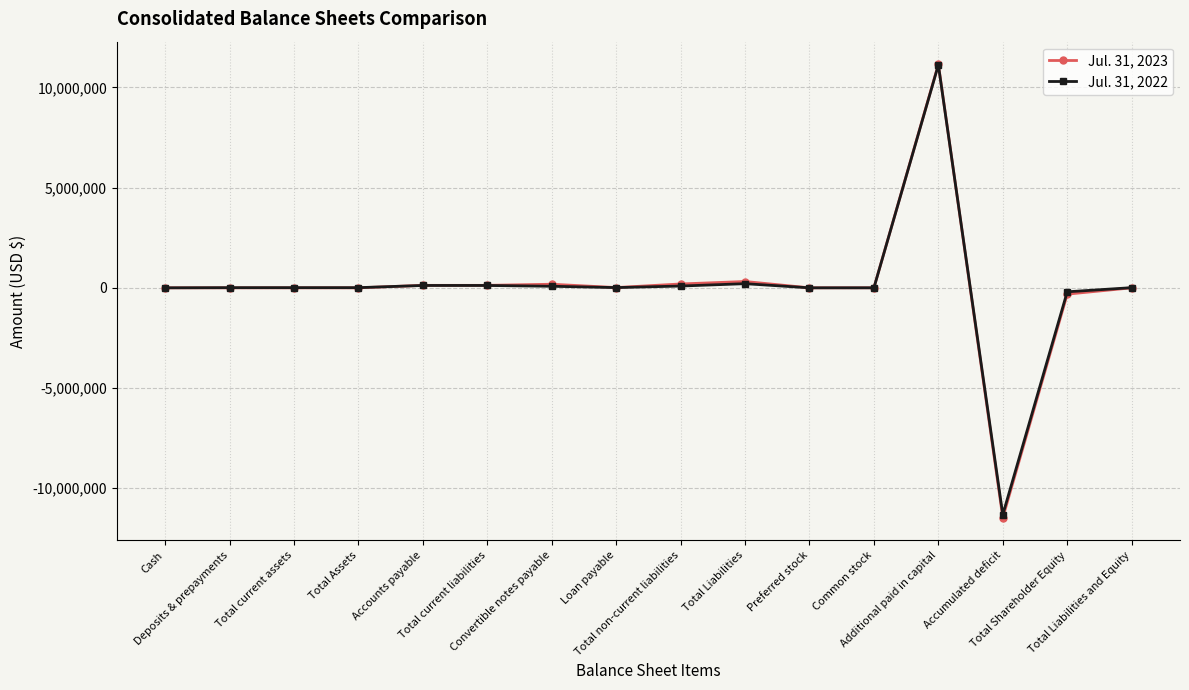

True or false: Jul. 31, 2022 has more than 1 points higher than both neighbors.

True